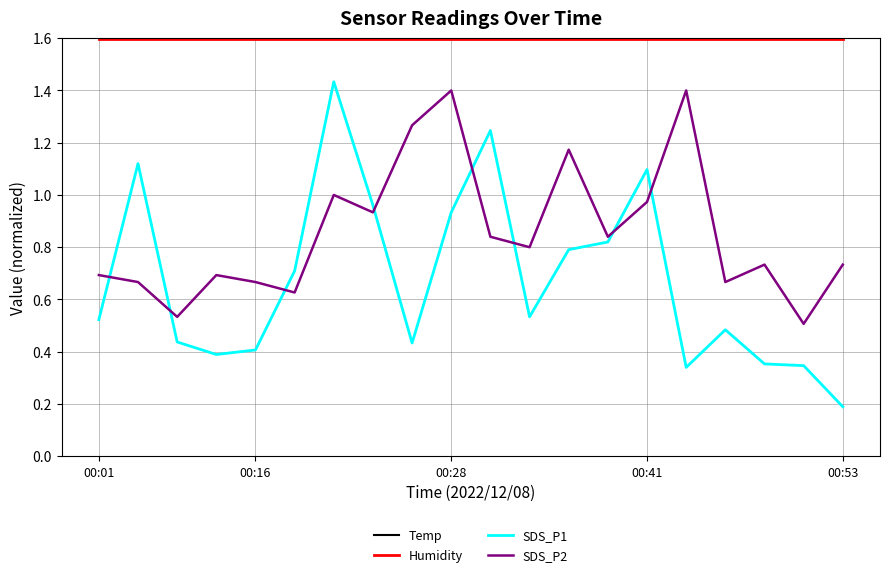

Between 5 and 7, which series saw the biggest shift?

SDS_P2